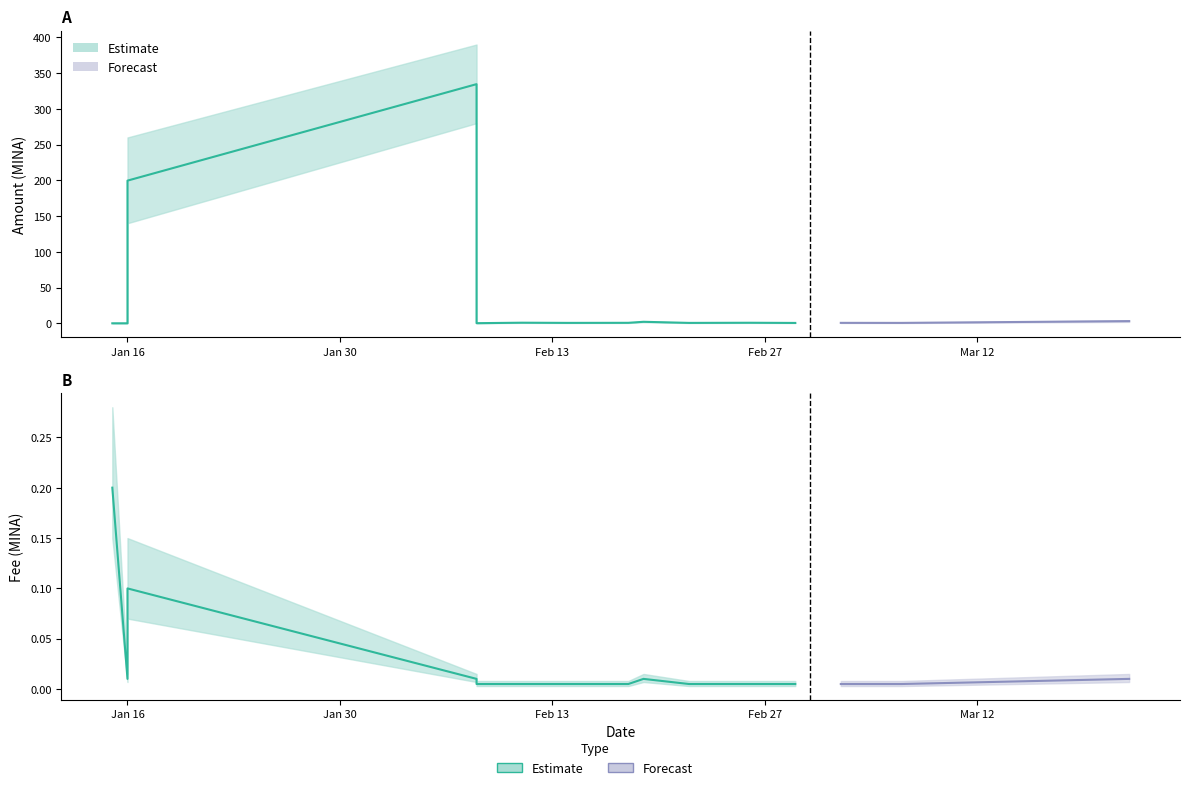

Between 2024-01-16 and 2024-02-11, which series saw the biggest shift?

Amount